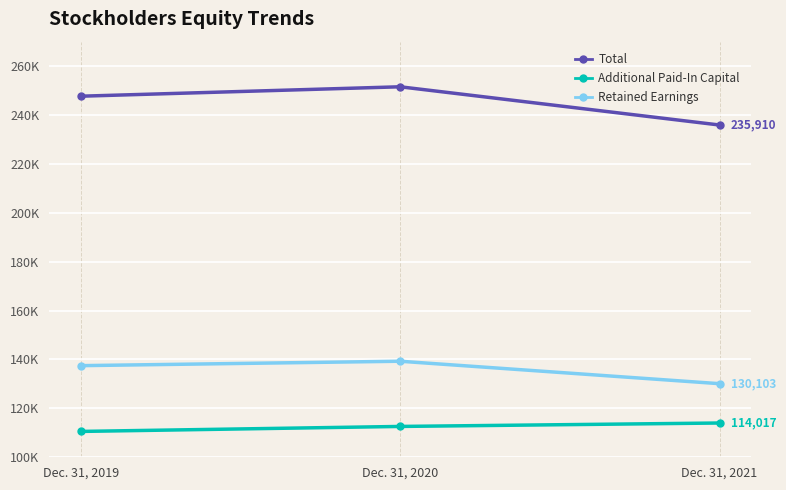

Is this an area chart (filled region under the line)?

No